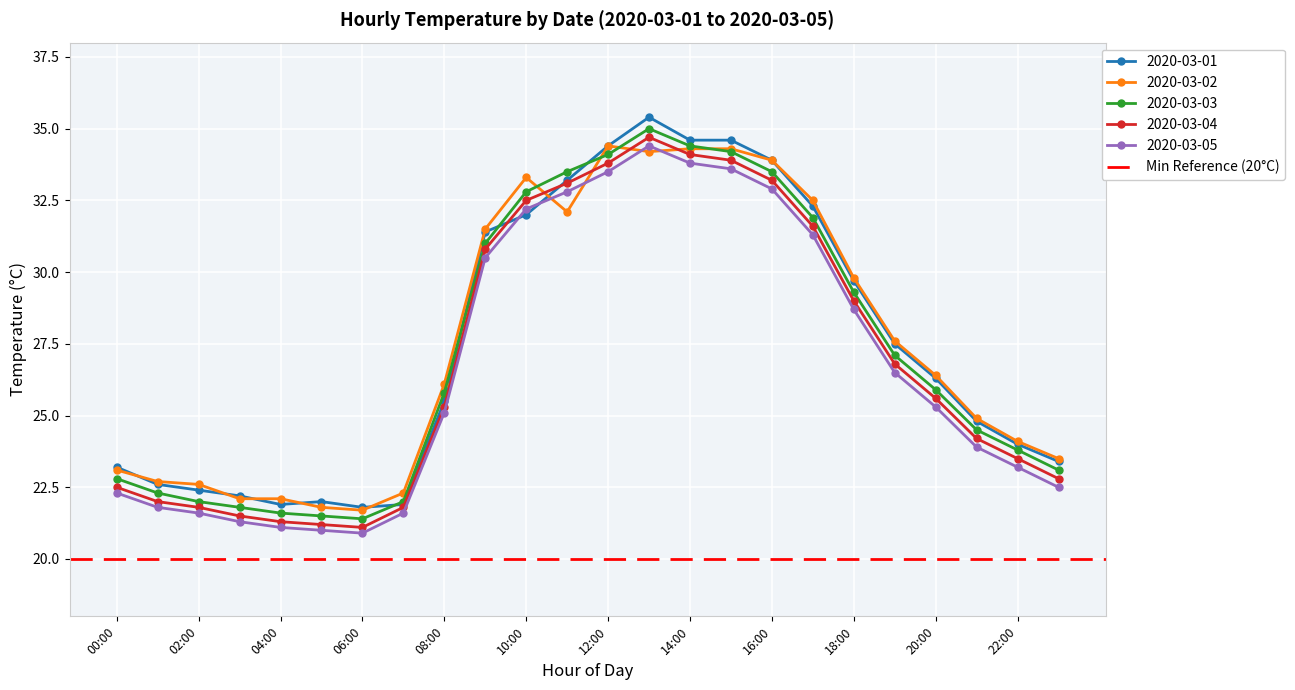

At which category is the sum across all series the highest?

13:00